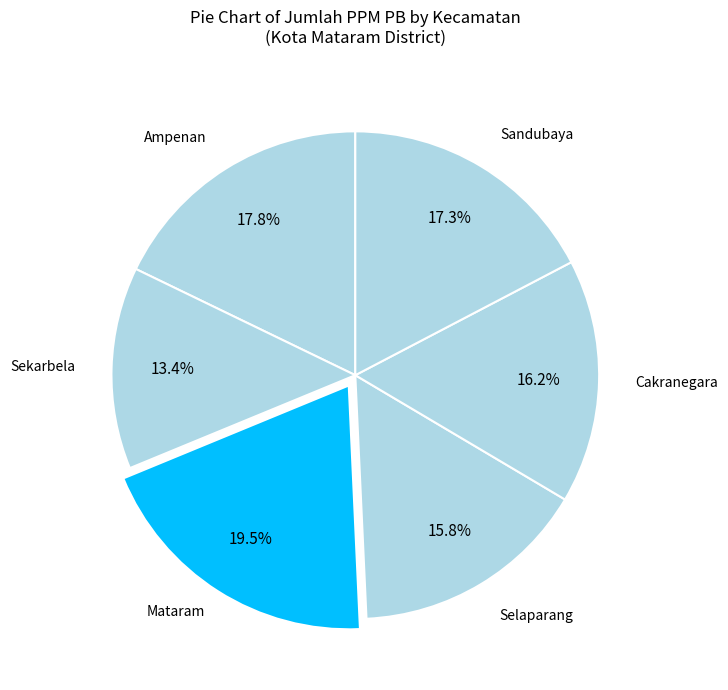

How many segments does this pie chart have?

6